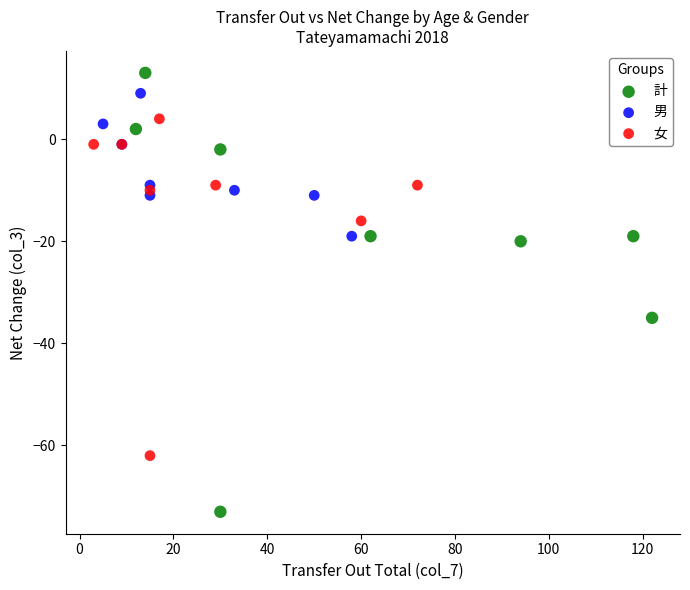

Which series contains the highest Y value?

計